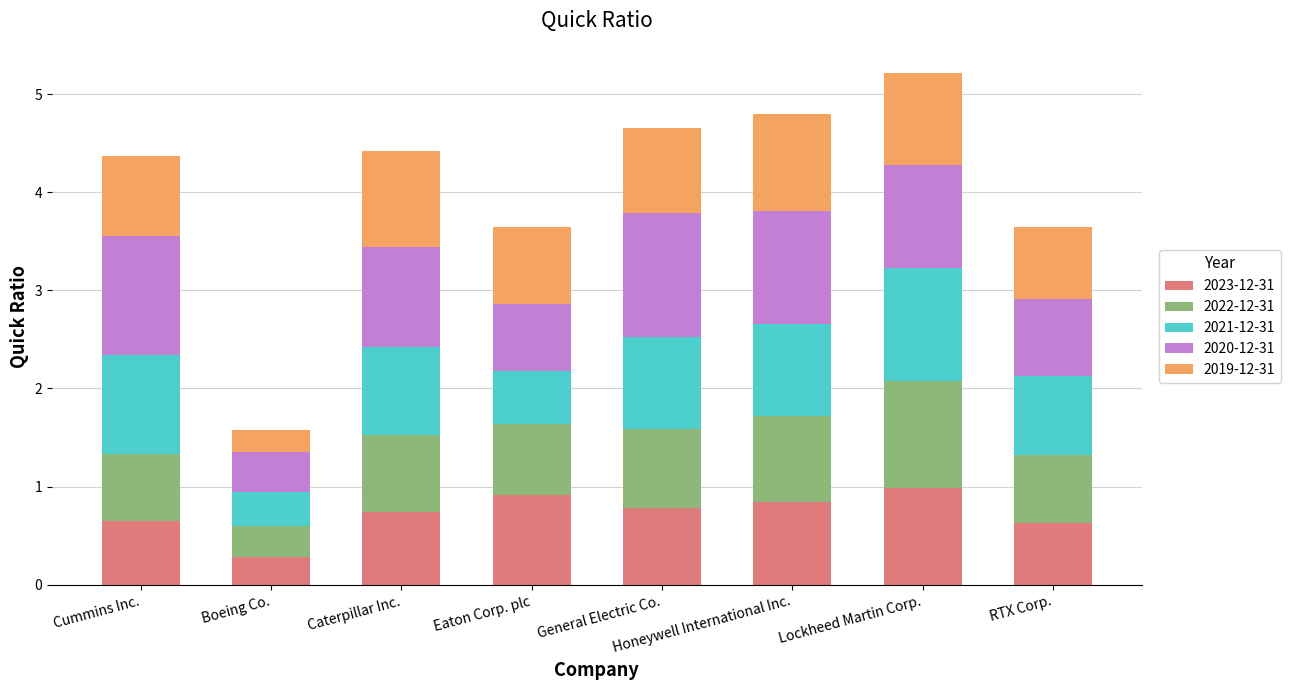

At which category is the sum across all series the highest?

Lockheed Martin Corp.